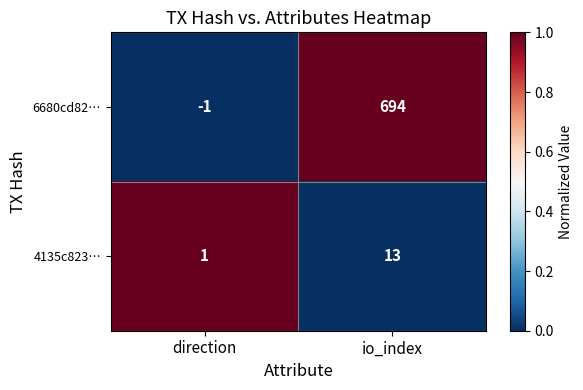

True or false: 6680cd82… has a value of 1075 at io_index.

False